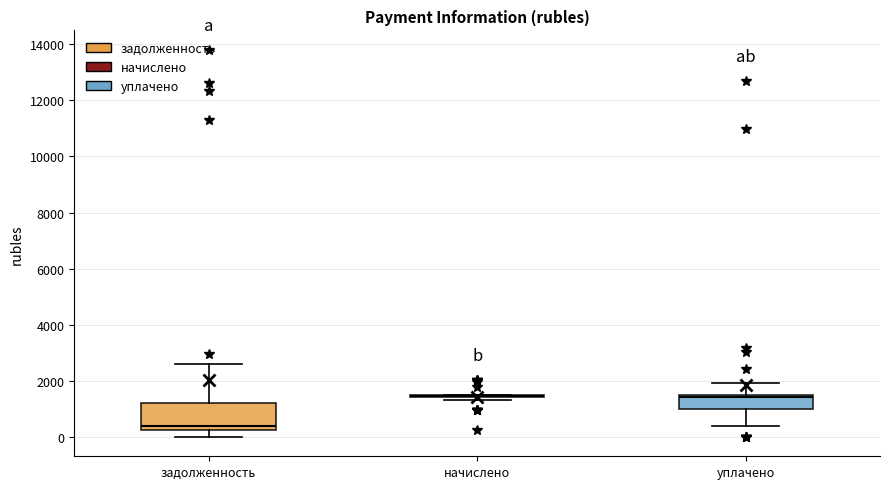

Reading left to right, transcribe this box plot: for each box, give where its median line is, the range the box spans, and where its two whiskers end, as read against the y-axis. The values are not printed on the chart, so give them approximately, as read against the axis.

задолженность: median 400, box 200 to 1200, whiskers 0 to 2600
начислено: box collapsed to a line at 1400, whiskers 1400 to 1600
уплачено: median 1400 (just below the box's upper edge), box 1000 to 1400, whiskers 400 to 2000